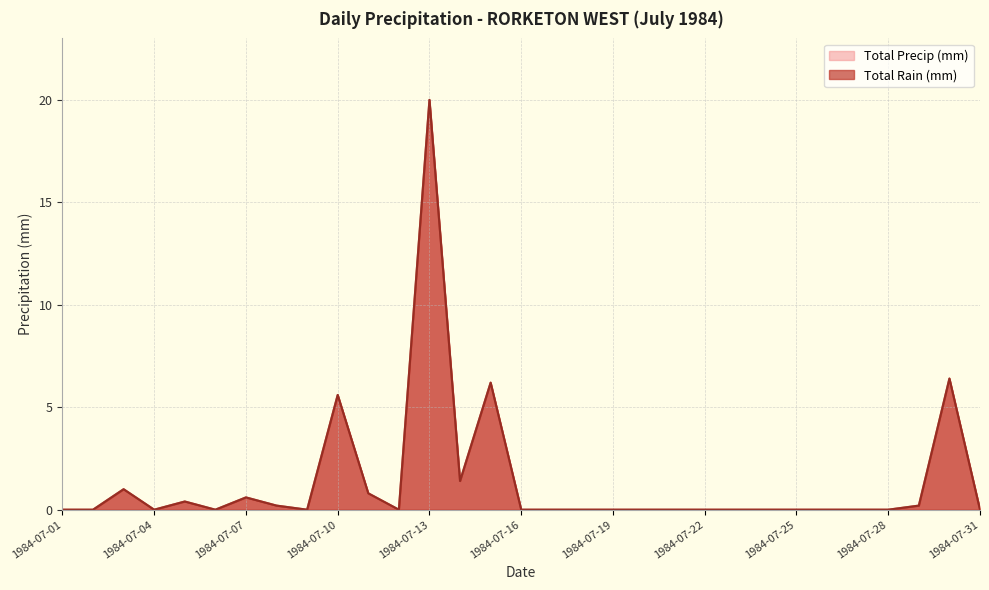

Which category has the lowest value across all series?

1984-07-01